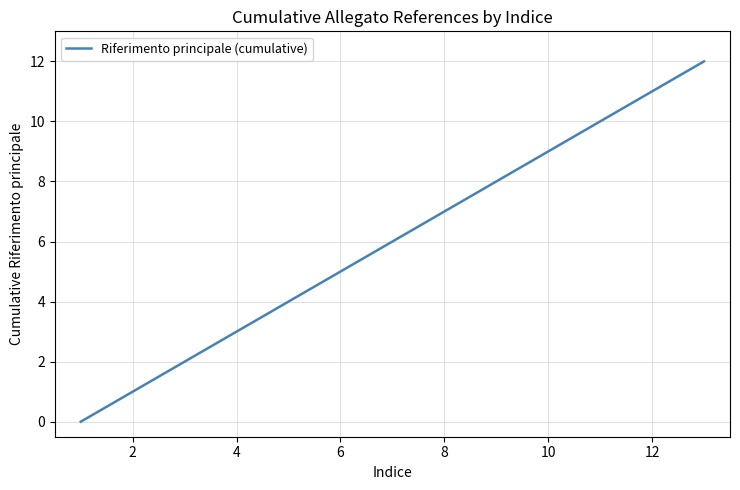

What is the maximum value shown in the chart?

12